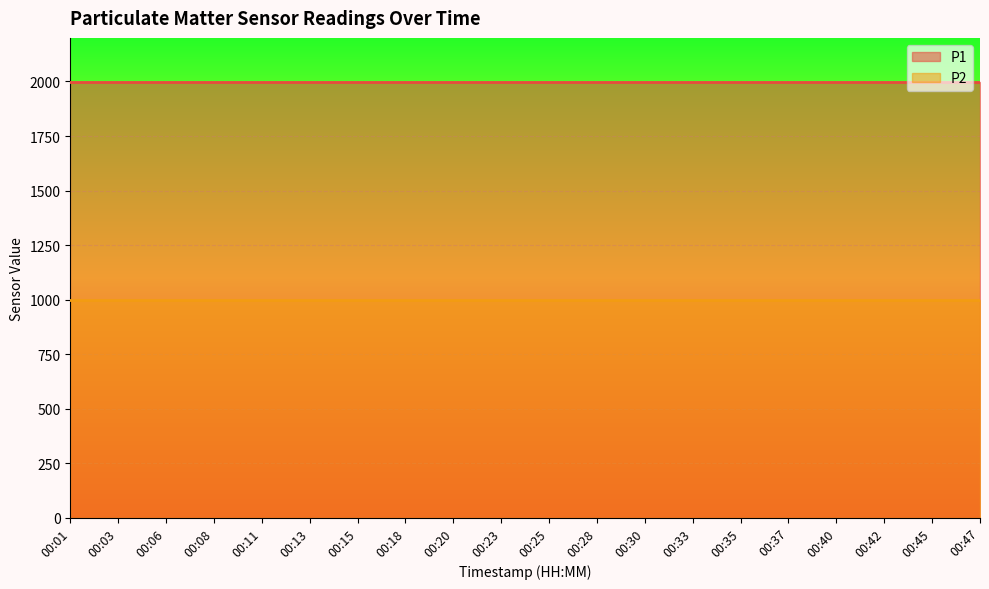

Reading right to left, what are all the values shown in this chart?

P1: 1999.9	1999.9	1999.9	1999.9	1999.9	1999.9	1999.9	1999.9	1999.9	1999.9	1999.9	1999.9	1999.9	1999.9	1999.9	1999.9	1999.9	1999.9	1999.9	1999.9
P2: 999.9	999.9	999.9	999.9	999.9	999.9	999.9	999.9	999.9	999.9	999.9	999.9	999.9	999.9	999.9	999.9	999.9	999.9	999.9	999.9